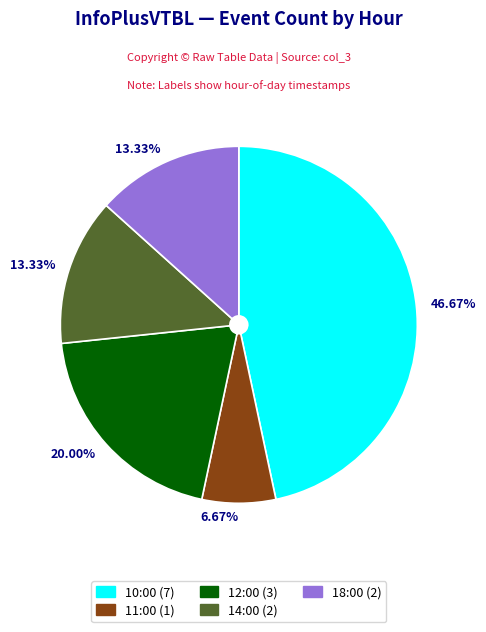

Does any single category account for the majority?

No